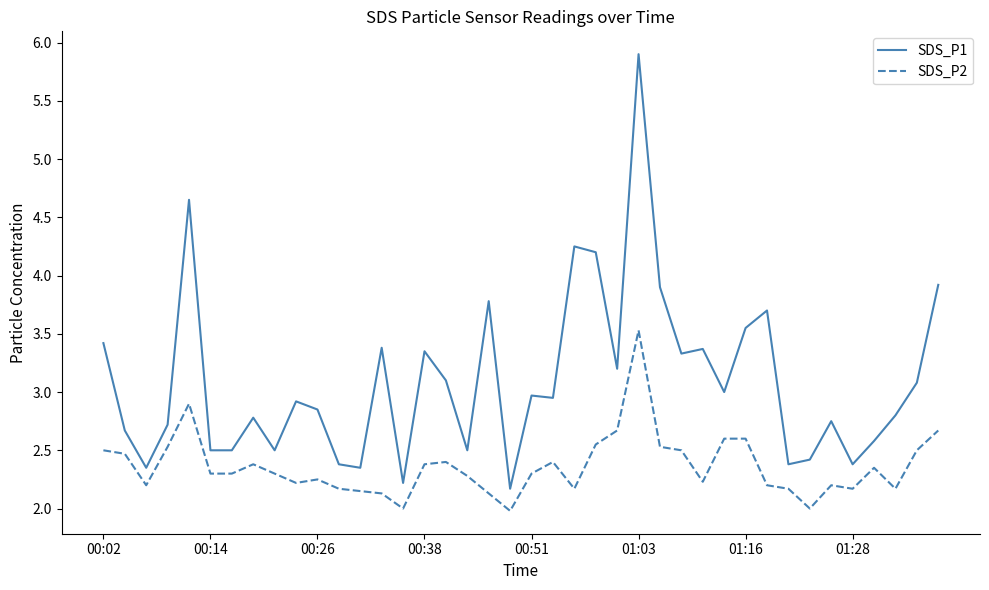

Is this an area chart (filled region under the line)?

No